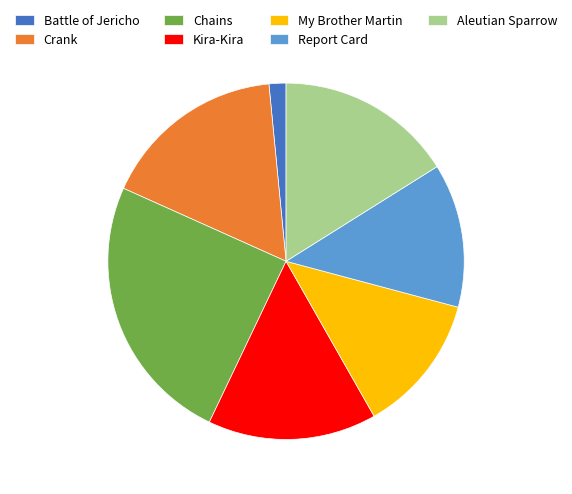

Between Report Card and Aleutian Sparrow, which is larger?

Aleutian Sparrow